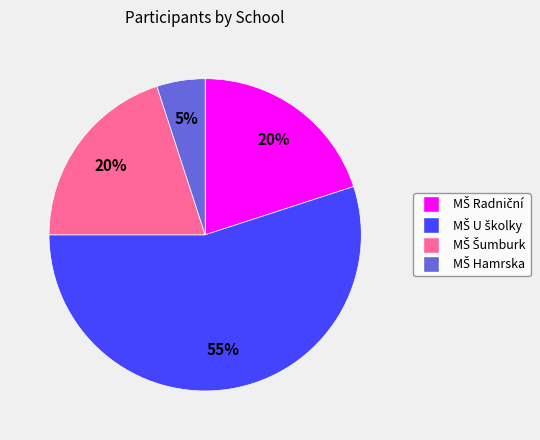

How many segments does this pie chart have?

4